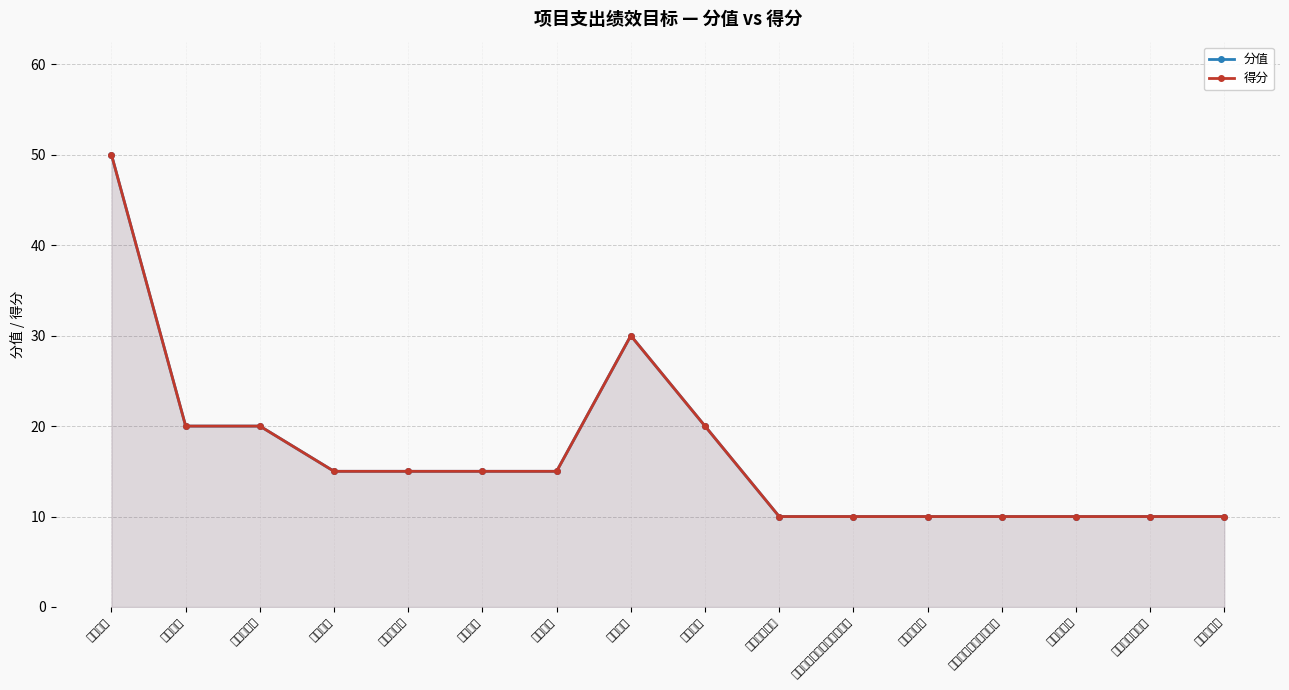

True or false: 得分 and 分值 intersect in this chart.

False